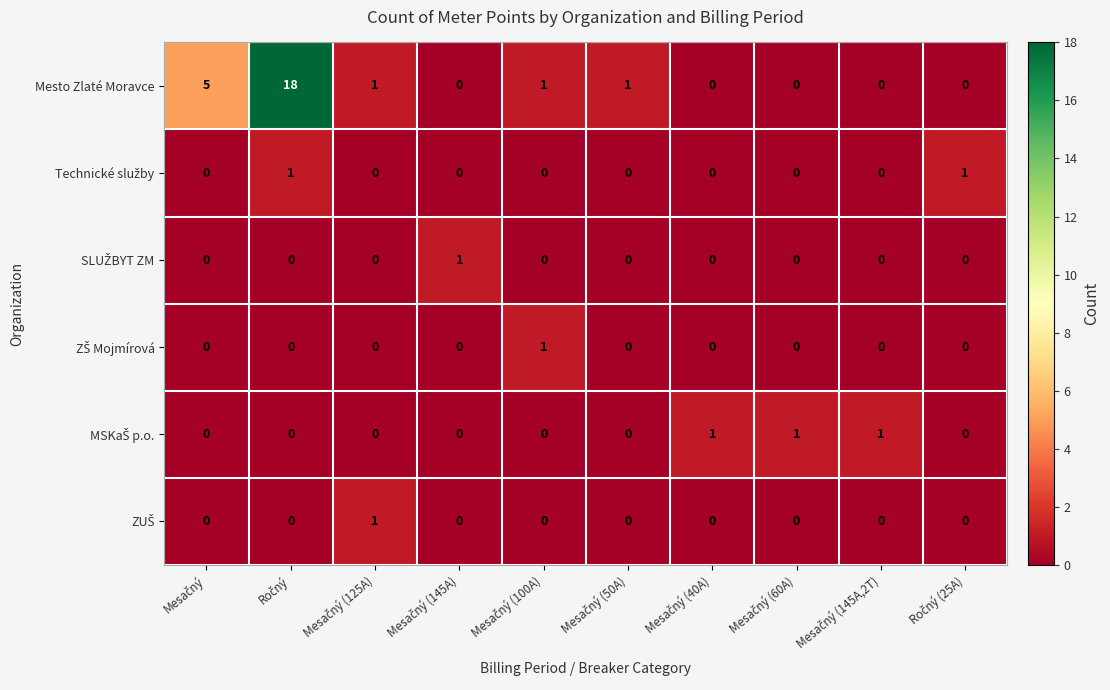

Which series has the largest range (max minus min)?

Mesto Zlaté Moravce